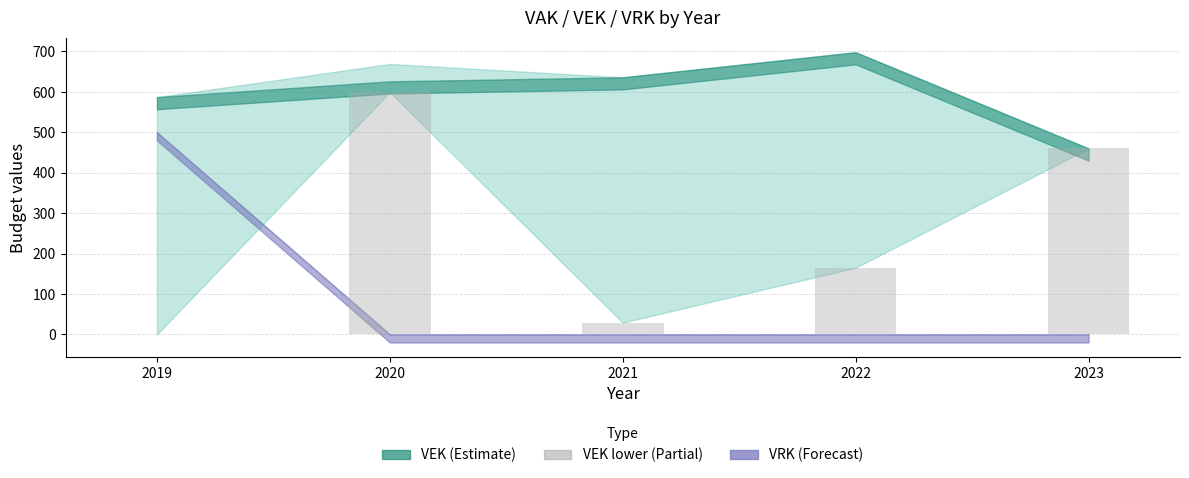

True or false: the data shows 460 at 2023.

True